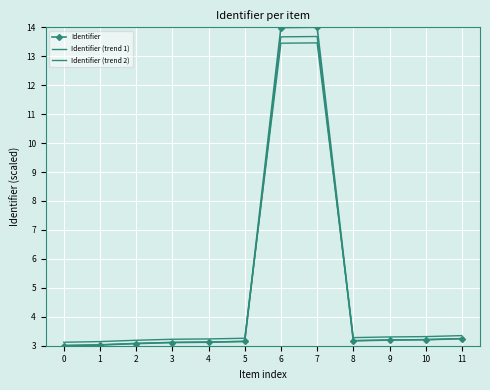

What is the difference between the highest and lowest values at 6?

0.5